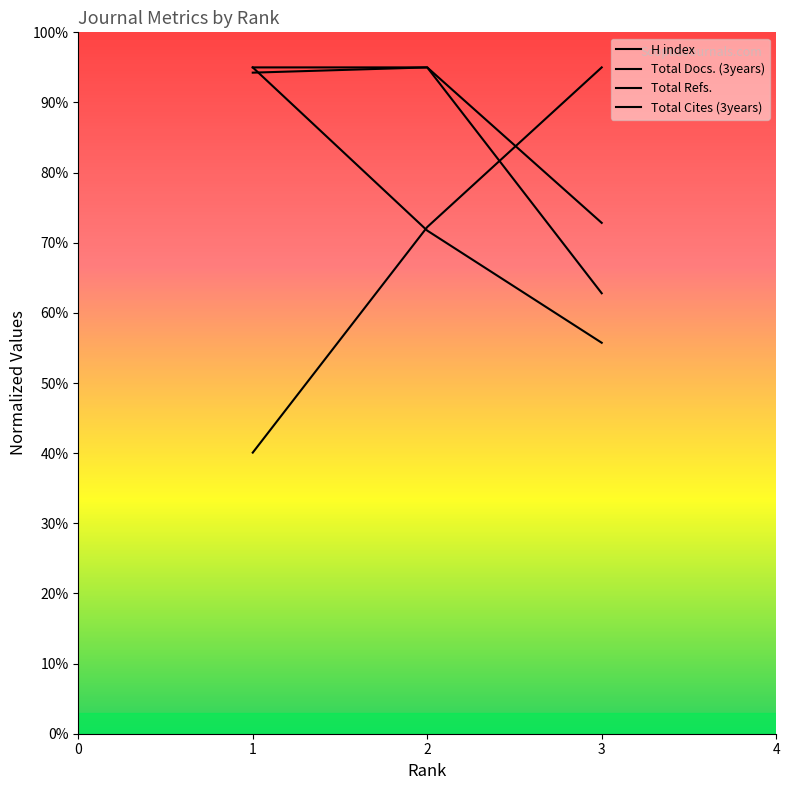

How many lines are shown in the chart?

4